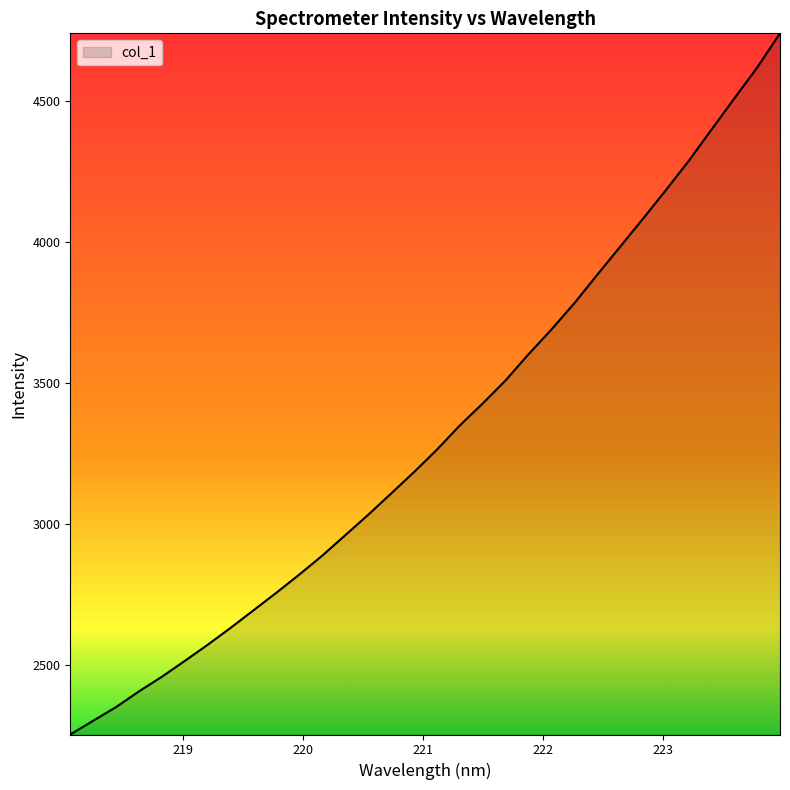

What is the minimum value shown in the chart?

2253.5